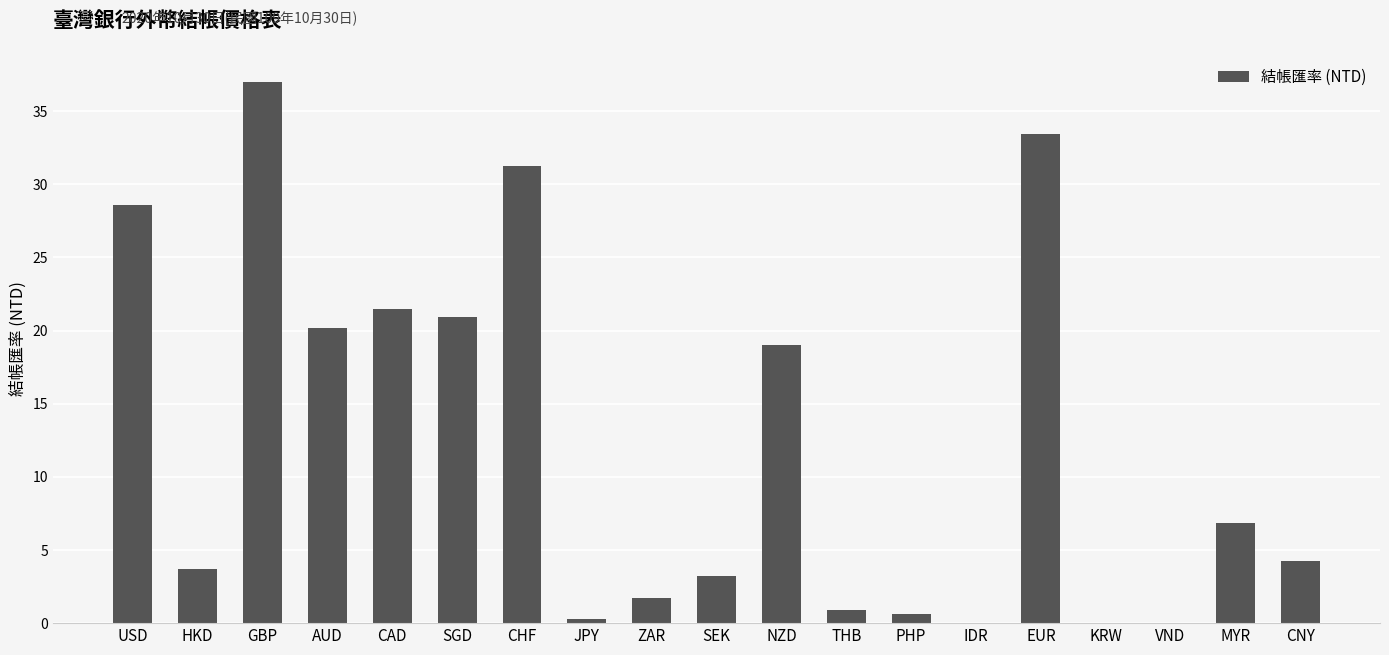

The chart shows a value of 45.0 at EUR. True or false?

False